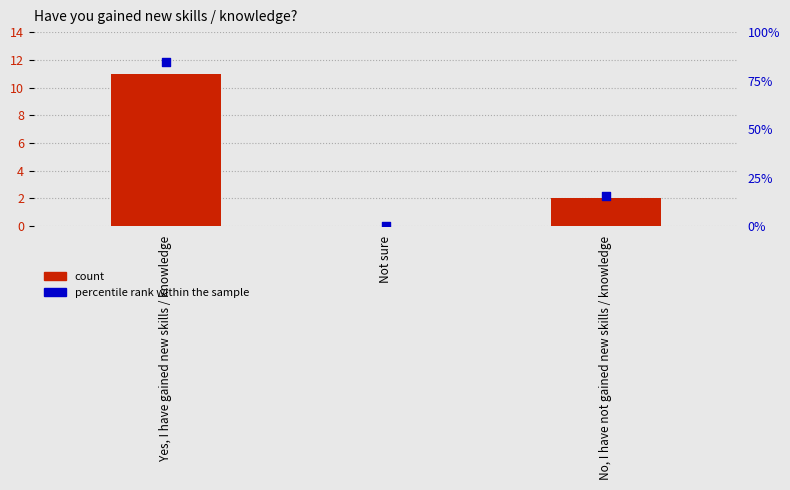

What is the total value across all series at Yes, I have gained new skills / knowledge?

22.8